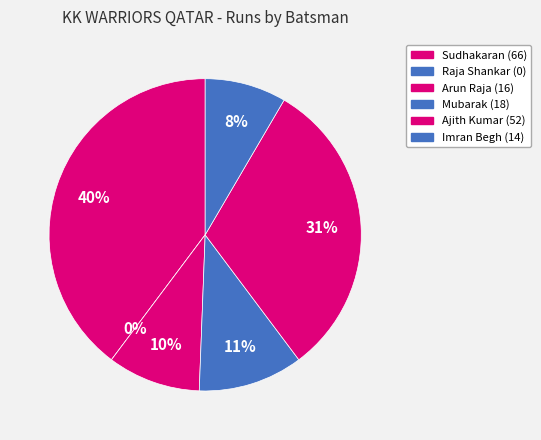

Which slice is the largest?

Sudhakaran Balaraman